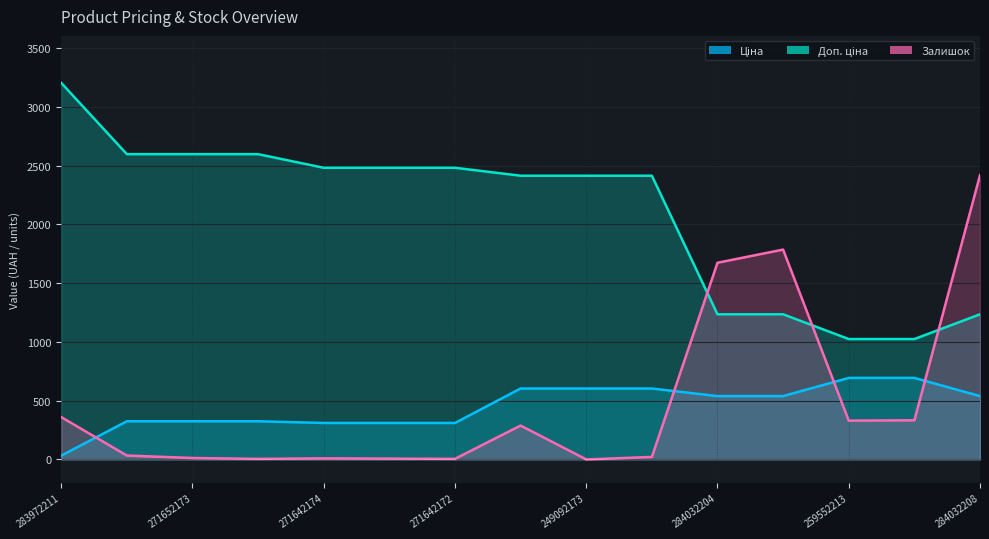

What is the difference between the highest and lowest values at 271642173?

2475.4